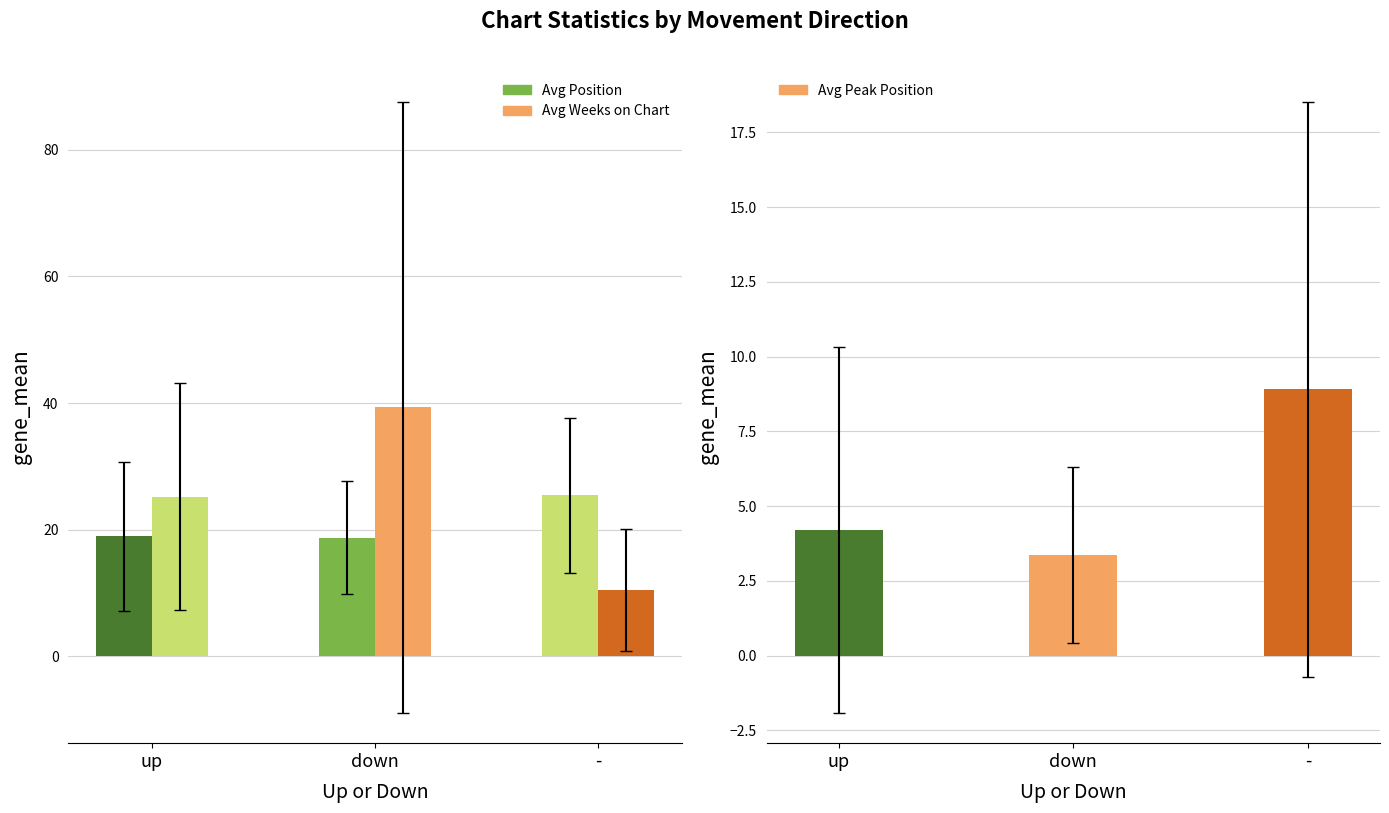

Is it true that Avg Peak Position equals 5.6 at down?

False